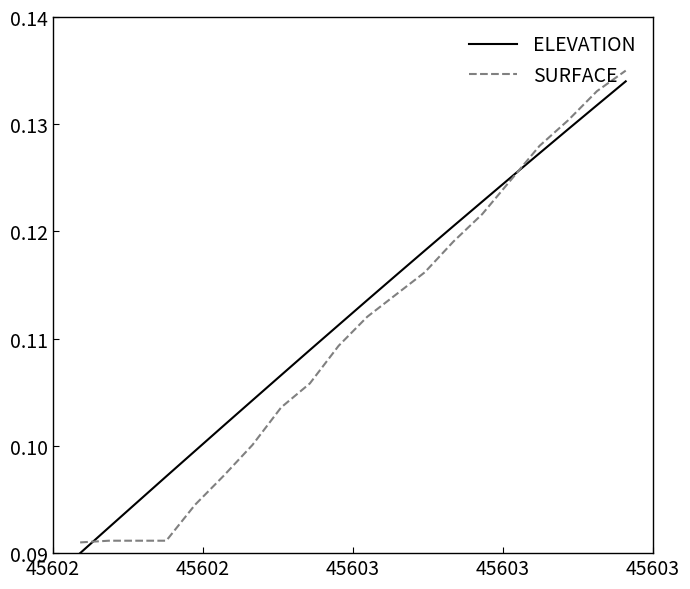

How many lines are shown in the chart?

2